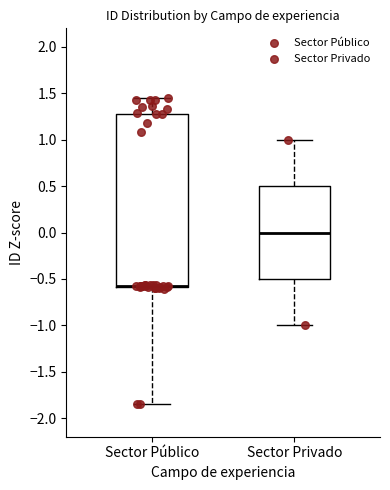

Where is the upper edge of the box for Sector Privado on the y-axis? The values are not printed on the chart, so give them approximately, as read against the axis.

0.50